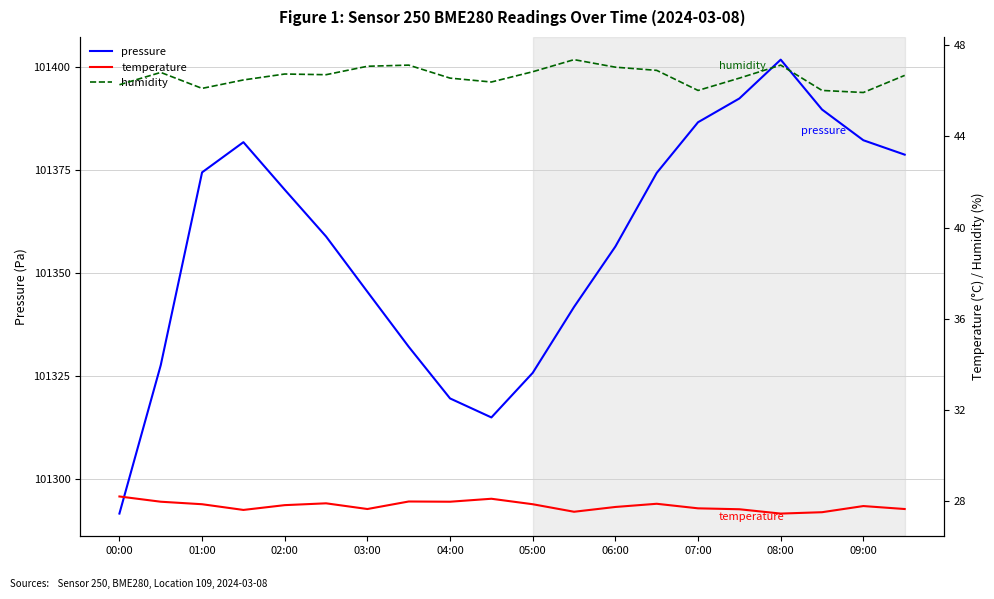

Where does the pressure series first go above 101370?

01:00